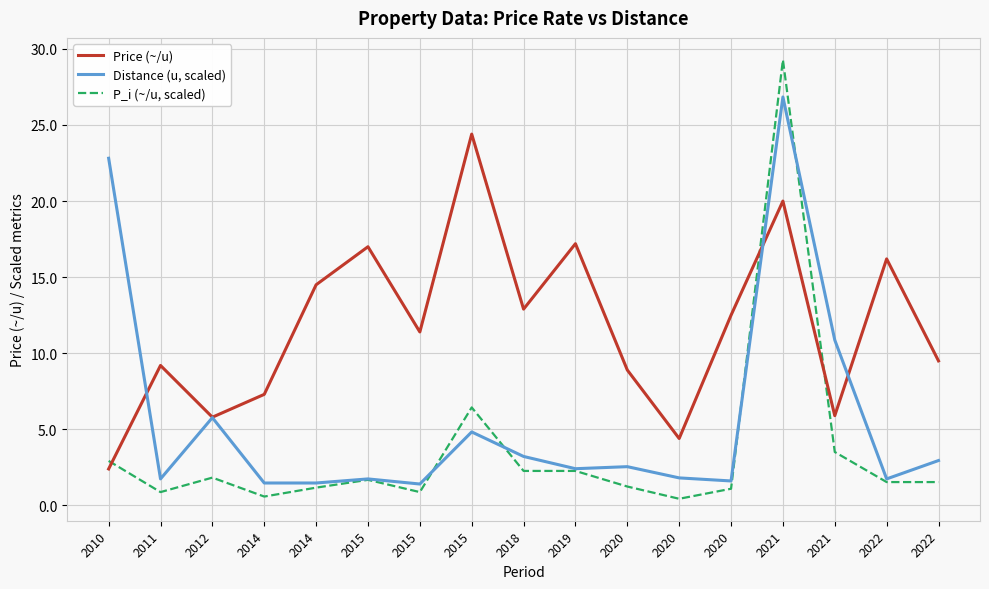

What is the average value of the Price (~/u) series?

11.7